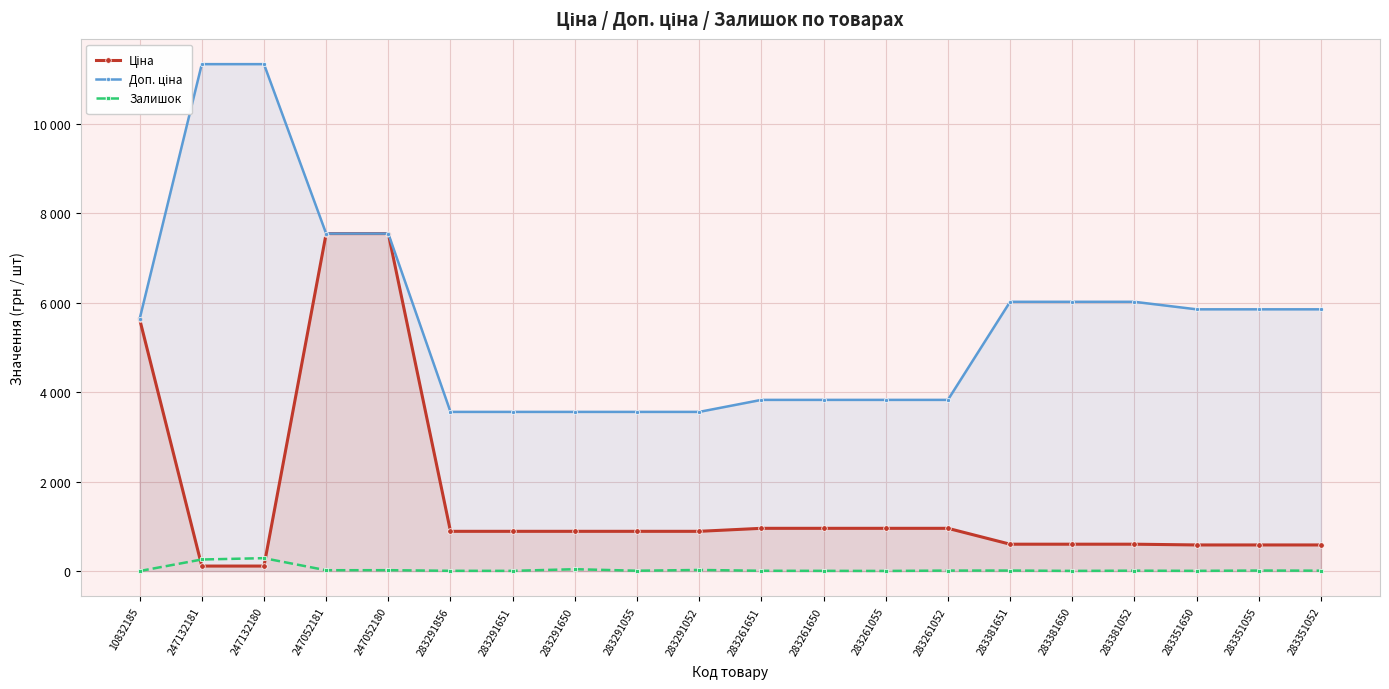

What is the label of the 11th point from the right?

283291052